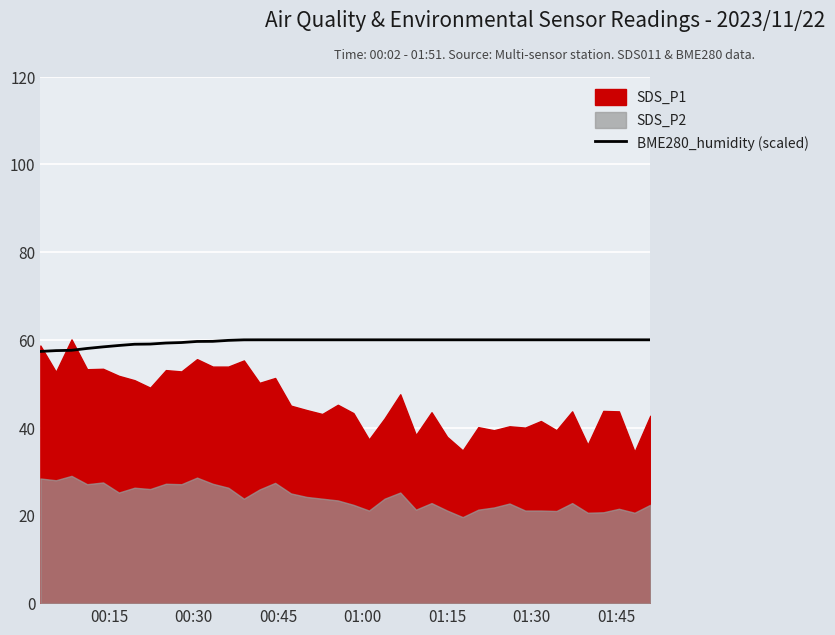

What is the sum of all values?

2383.5